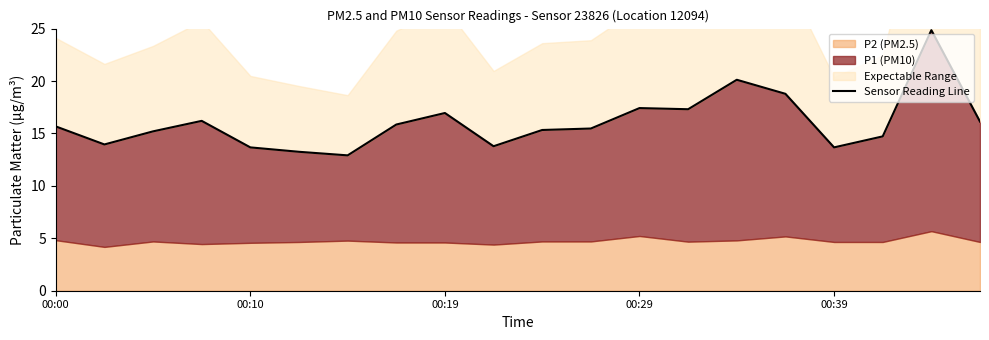

The value at 15 is 18.8. True or false?

True